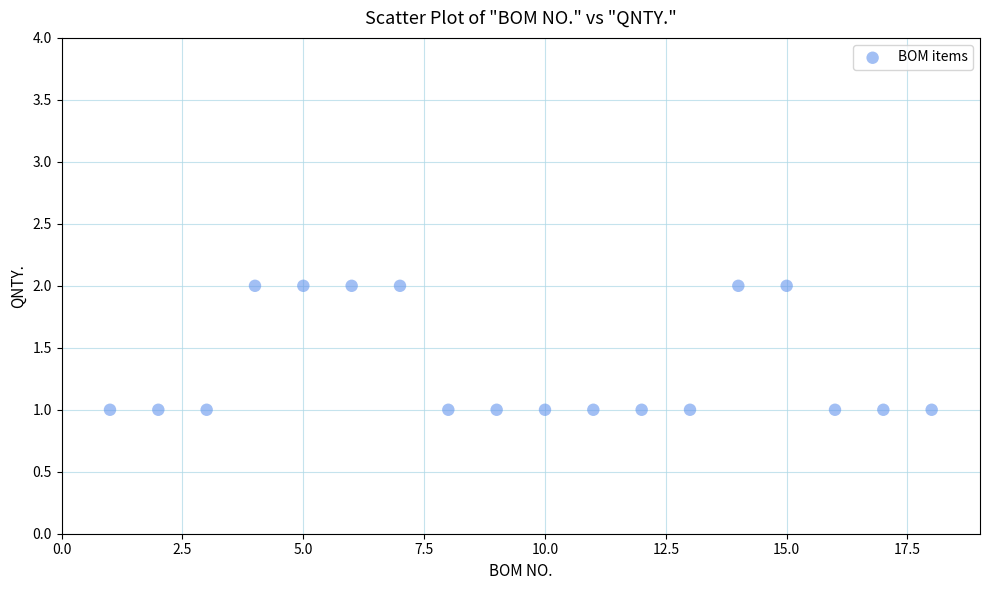

What is the range of X values (max minus min)?

17